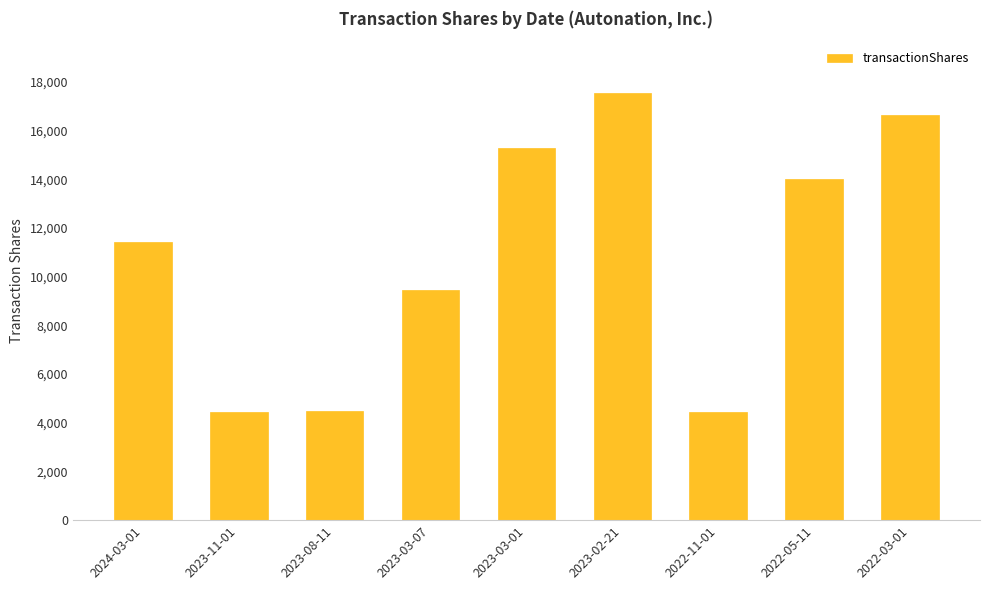

Does the chart contain stacked bars?

No